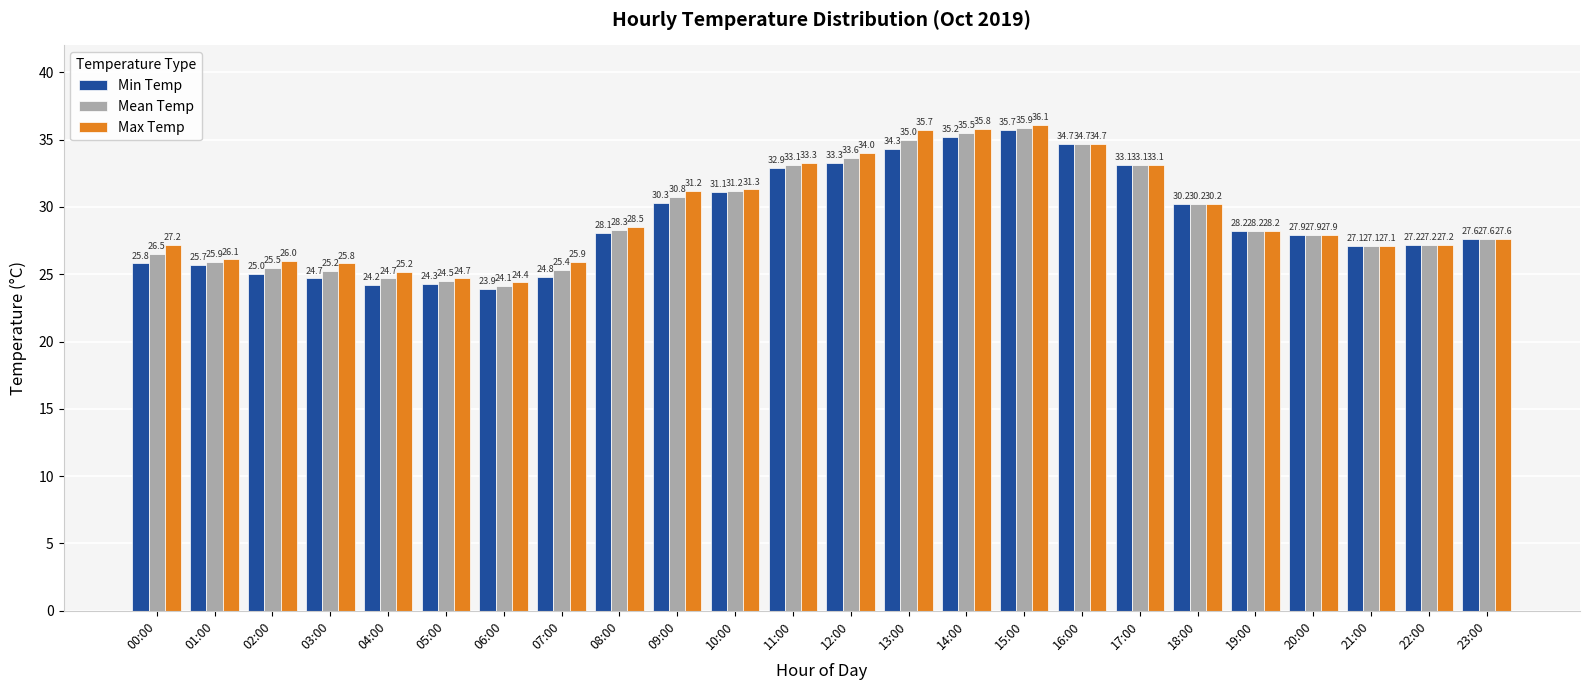

At which category is the sum across all series the highest?

15:00